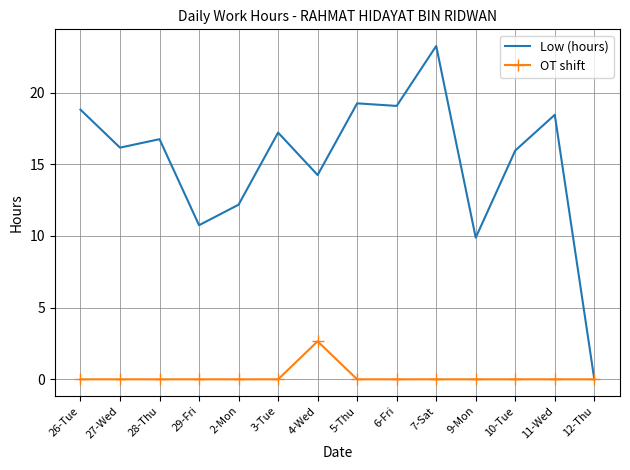

Count the OT shift values in the range 0 to 1.

13